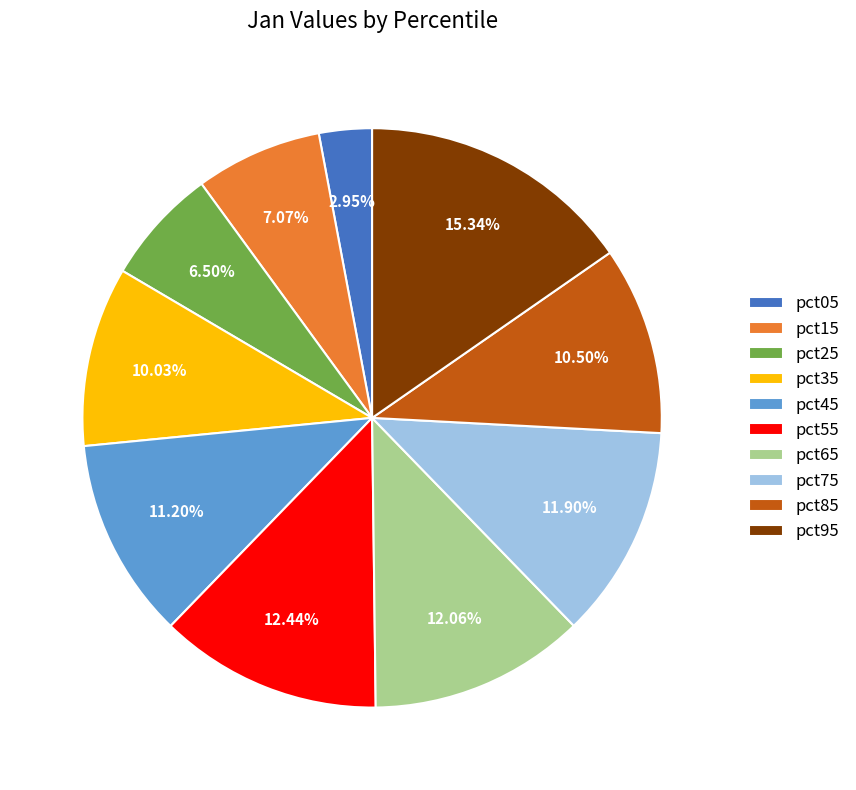

What portion of the pie excludes pct65?

87.9%